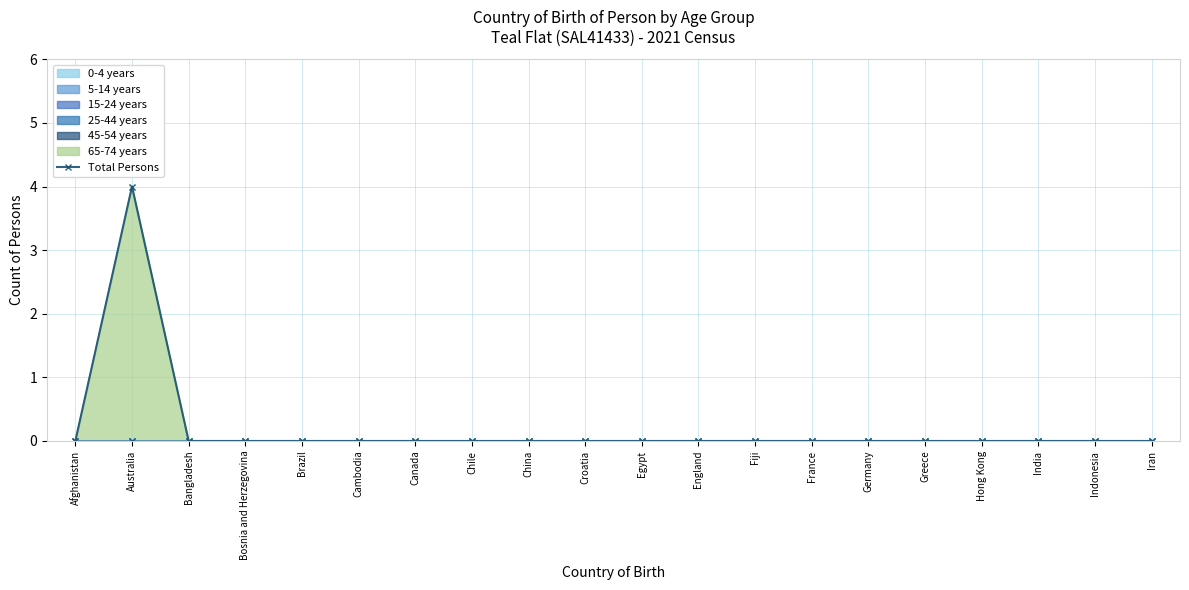

Between Cambodia and India, which is larger?

Cambodia